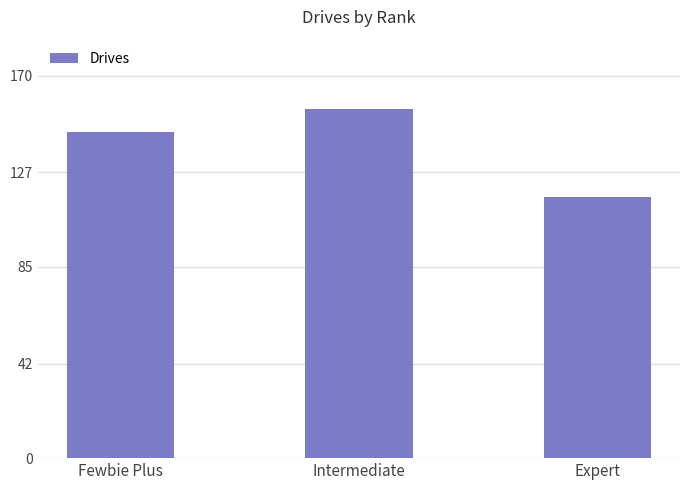

Reading right to left, list all the values displayed in this chart.

Expert=116	Intermediate=155	Fewbie Plus=145